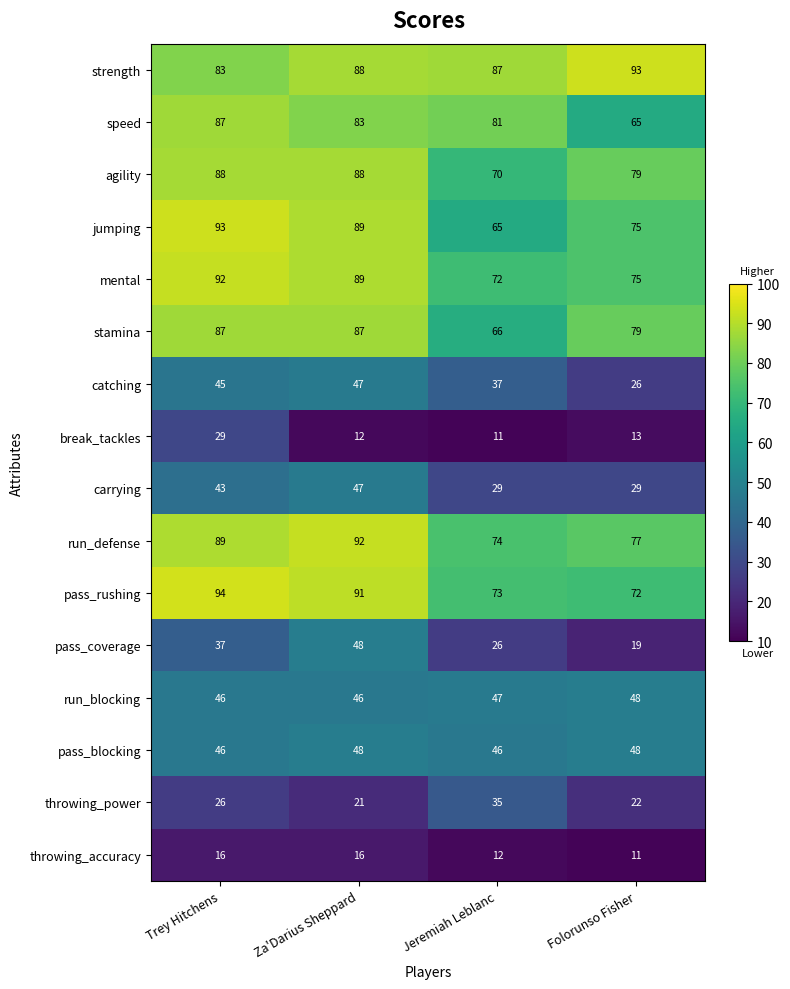

Which series has the largest total across all categories?

strength